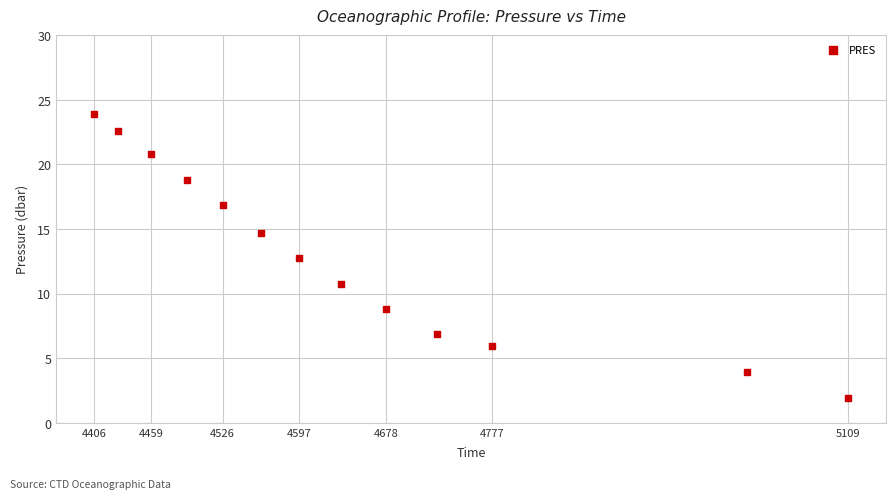

What Y value in the scatter plot is closest to 12?

12.7